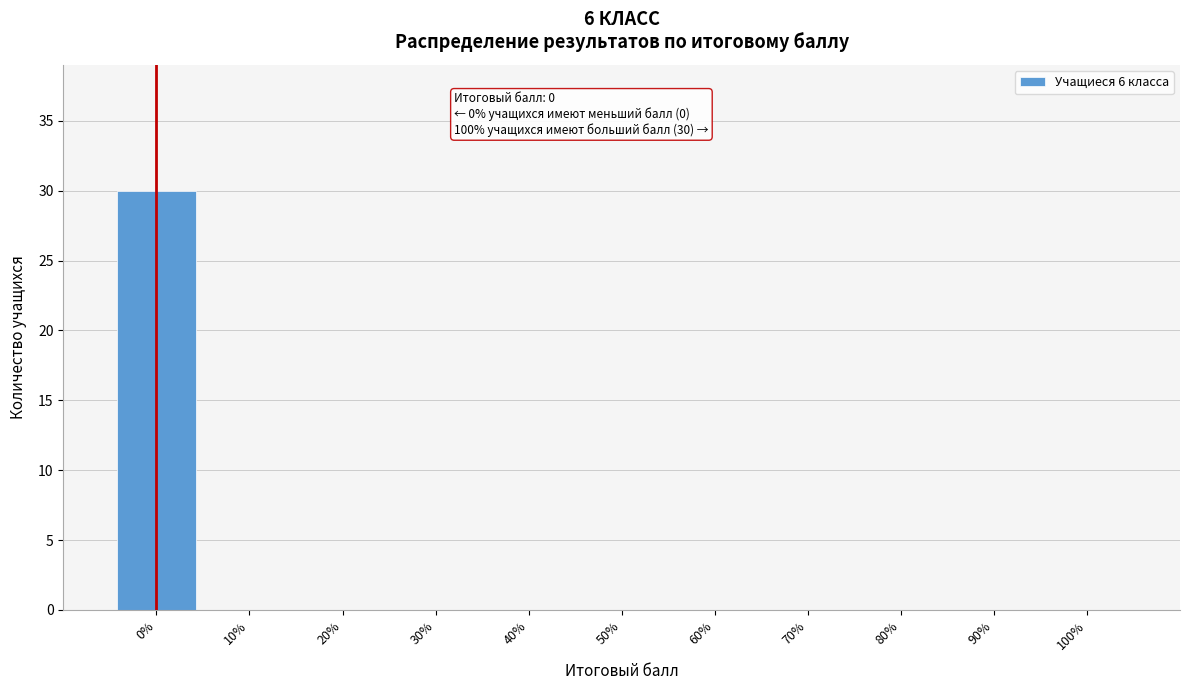

Reading left to right, transcribe all the data shown in this chart.

0%=30	10%=0	20%=0	30%=0	40%=0	50%=0	60%=0	70%=0	80%=0	90%=0	100%=0